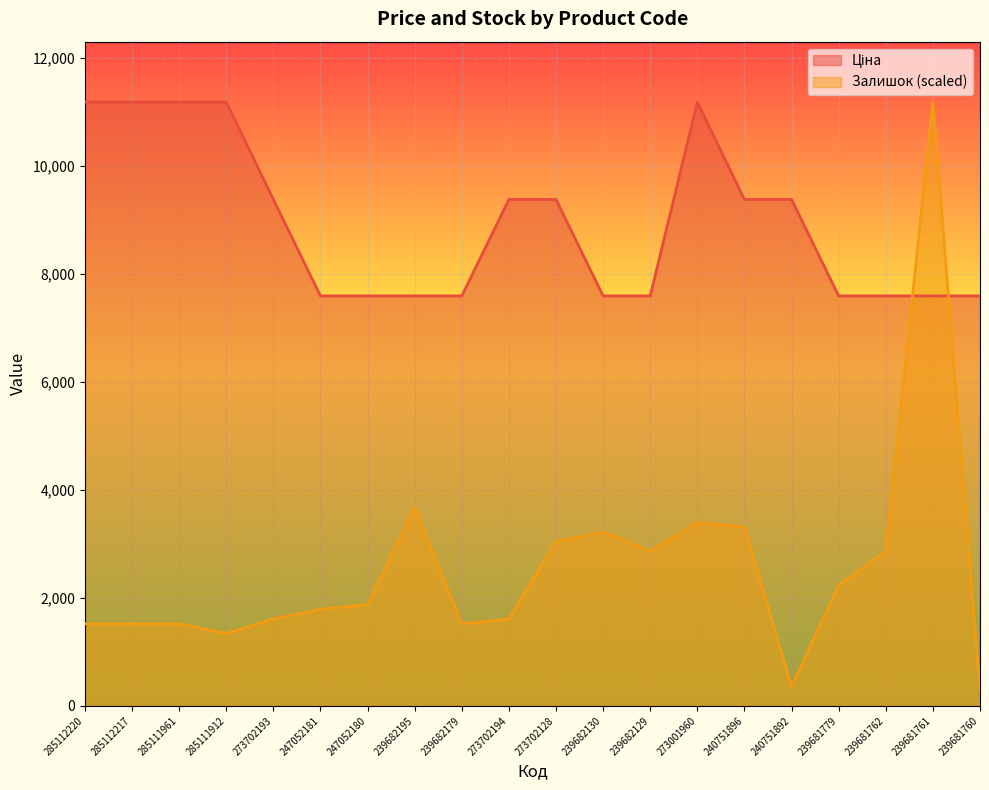

Reading left to right, what are all the values shown in this chart?

Ціна: 285112220=11188.2	285112217=11188.2	285111961=11188.2	285111912=11188.2	273702193=9384.0	247052181=7596.5	247052180=7596.5	239682195=7596.5	239682179=7596.5	273702194=9384.0	273702128=9384.0	239682130=7596.5	239682129=7596.5	273001960=11188.2	240751896=9384.0	240751892=9384.0	239681779=7596.5	239681762=7596.5	239681761=7596.5	239681760=7596.5
Залишок: 285112220=1521.6	285112217=1521.6	285111961=1521.6	285111912=1342.6	273702193=1611.1	247052181=1790.1	247052180=1879.6	239682195=3669.7	239682179=1521.6	273702194=1611.1	273702128=3043.2	239682130=3222.2	239682129=2864.2	273001960=3401.2	240751896=3311.7	240751892=358.0	239681779=2237.6	239681762=2864.2	239681761=11188.2	239681760=268.5